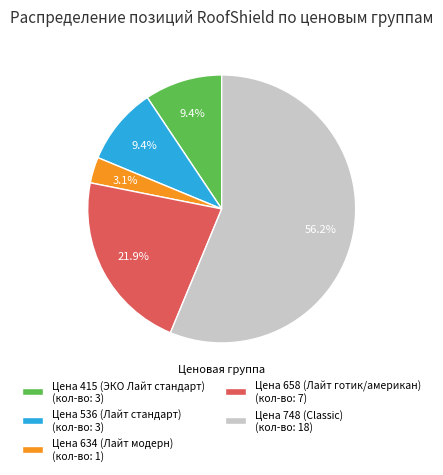

Count the number of slices in the pie.

5